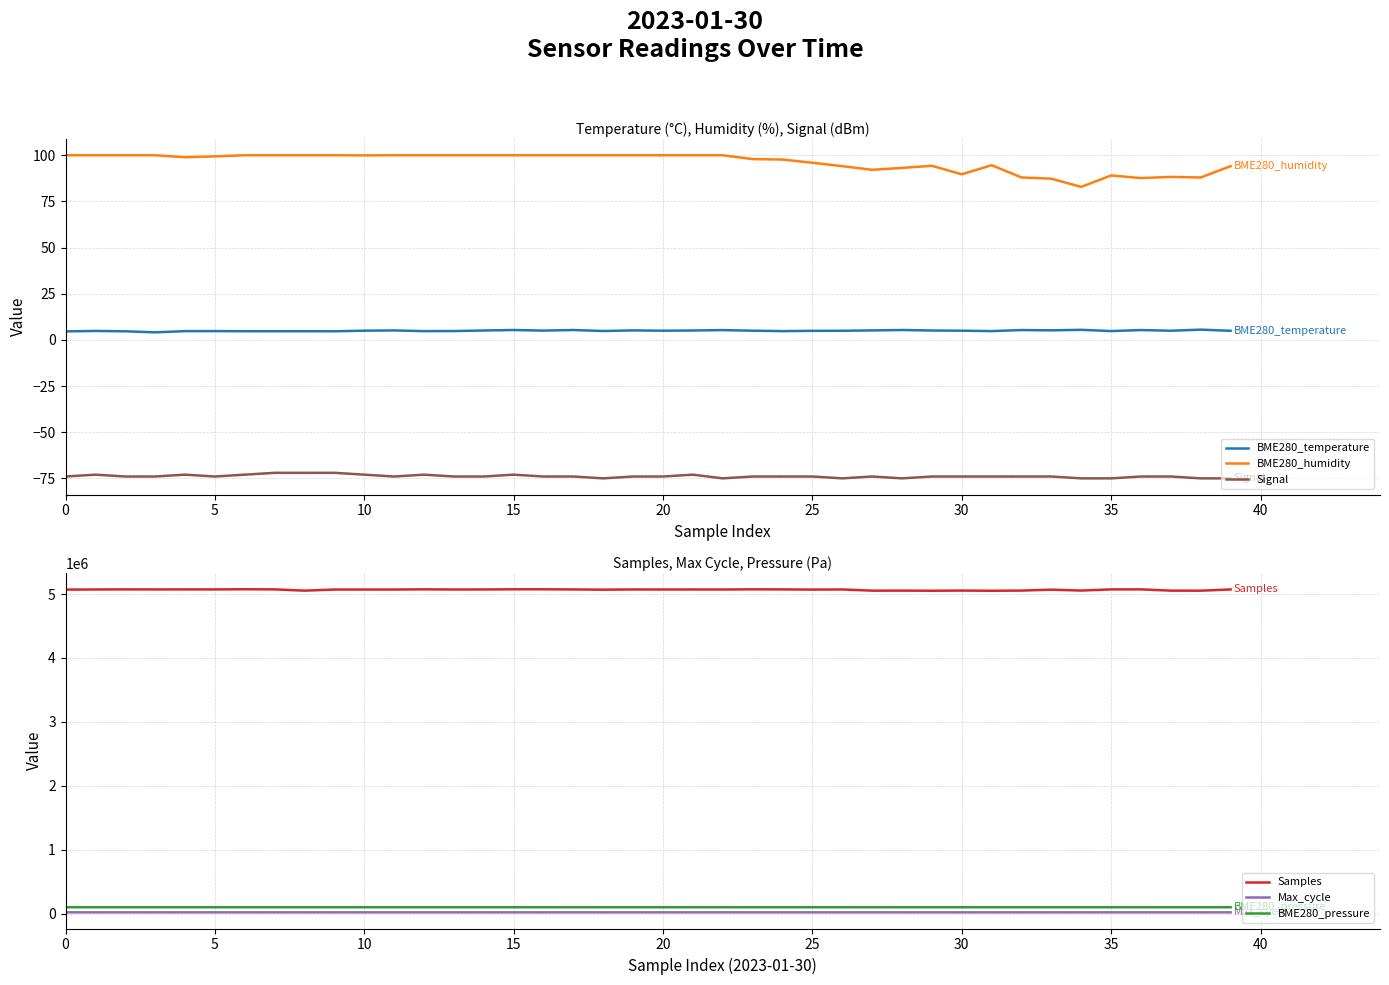

How many data points does each series have?

40